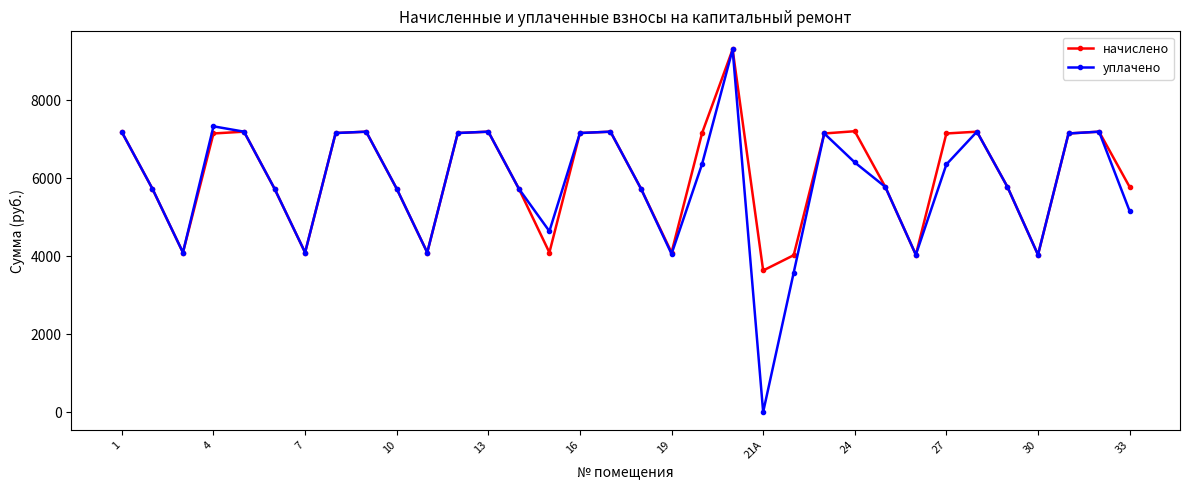

Which series has the widest spread of values?

уплачено